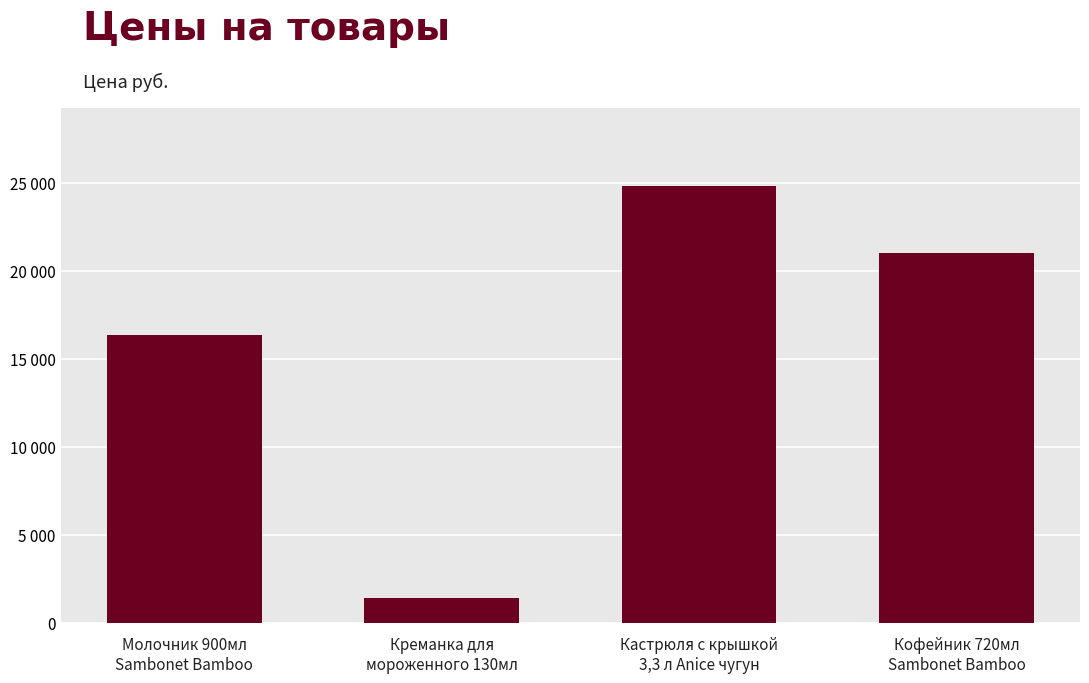

Rank the categories by value from lowest to highest.

Креманка для
мороженного 130мл, Молочник 900мл
Sambonet Bamboo, Кофейник 720мл
Sambonet Bamboo, Кастрюля с крышкой
3,3 л Anice чугун